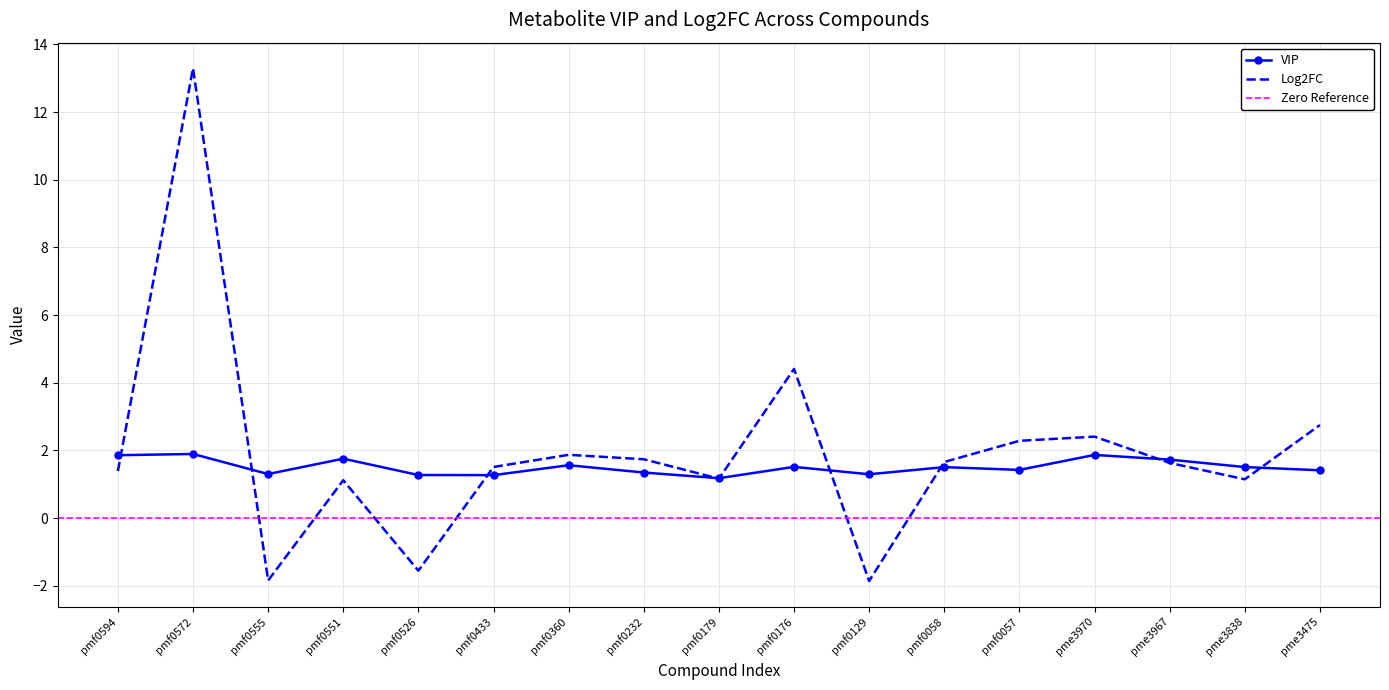

Reading left to right, what are all the values shown in this chart?

VIP: 1.9	1.9	1.3	1.8	1.3	1.3	1.6	1.3	1.2	1.5	1.3	1.5	1.4	1.9	1.7	1.5	1.4
Log2FC: 1.4	13.3	-1.8	1.1	-1.6	1.5	1.9	1.7	1.2	4.4	-1.9	1.7	2.3	2.4	1.6	1.1	2.7